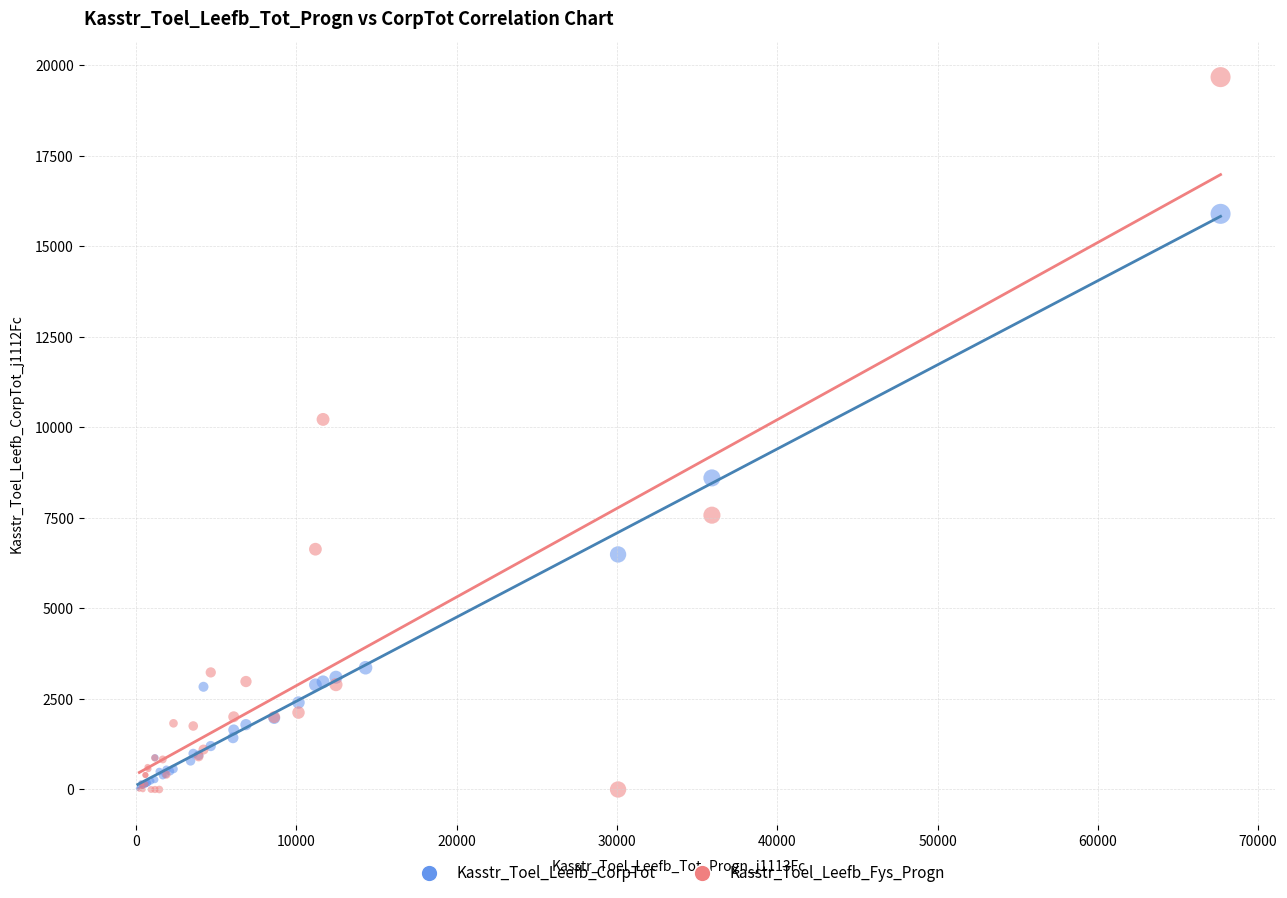

Which series has the widest spread of Y values?

Kasstr_Toel_Leefb_Fys_Progn